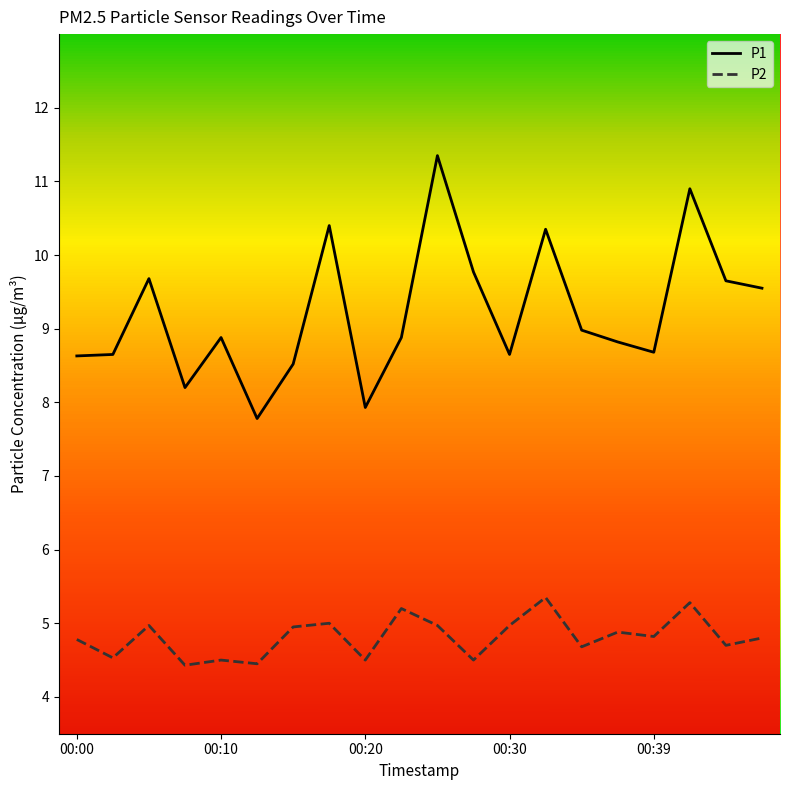

List the series in order of their overall mean, lowest first.

P2, P1